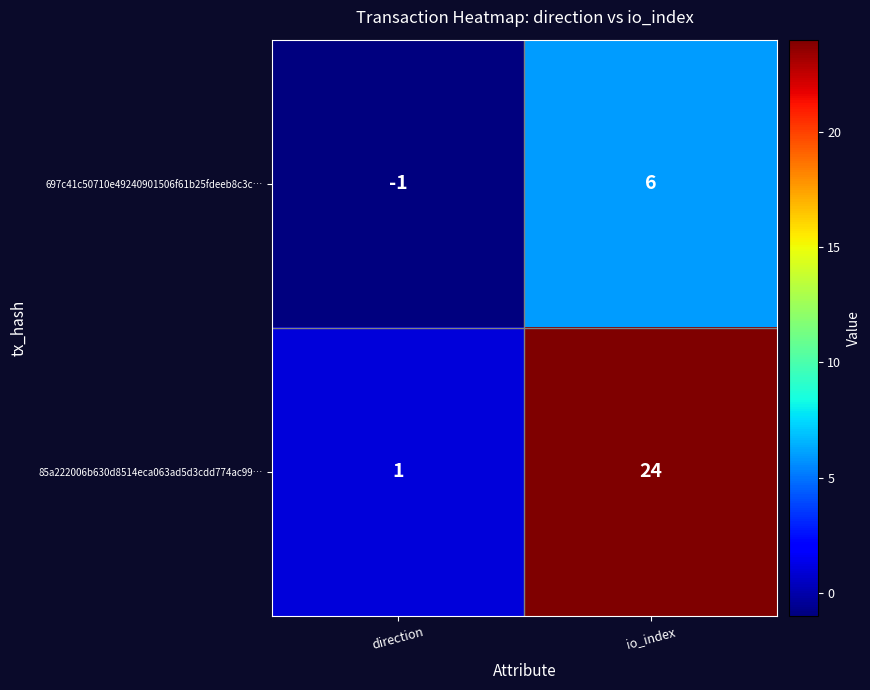

Which series has the largest range (max minus min)?

85a222006b630d8514eca063ad5d3cdd774ac99…